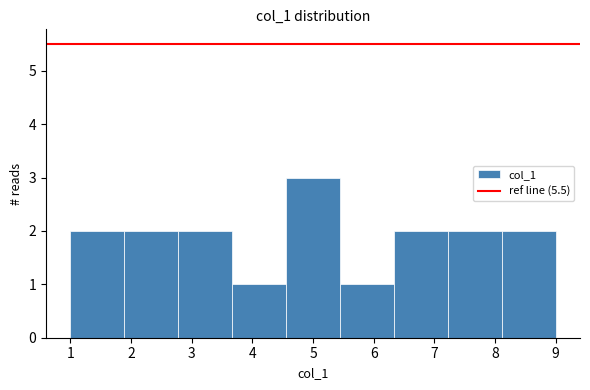

Reading left to right, list every bar in this chart as the range it spans on the x-axis followed by its height. Neither the bar edges nor the heights are printed on the chart, so give them approximately, as read against the axes.

1.0 to 1.9: 2
1.9 to 2.8: 2
2.8 to 3.7: 2
3.7 to 4.6: 1
4.6 to 5.4: 3
5.4 to 6.3: 1
6.3 to 7.2: 2
7.2 to 8.1: 2
8.1 to 9.0: 2